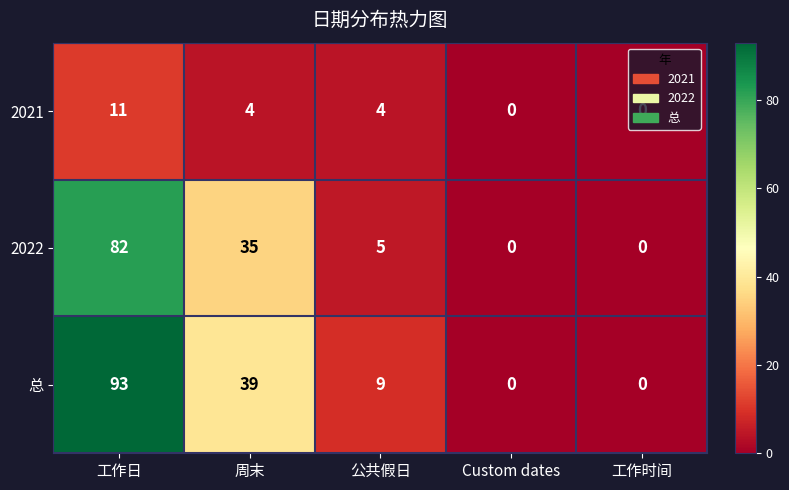

At which label does 2021 first exceed 4?

工作日